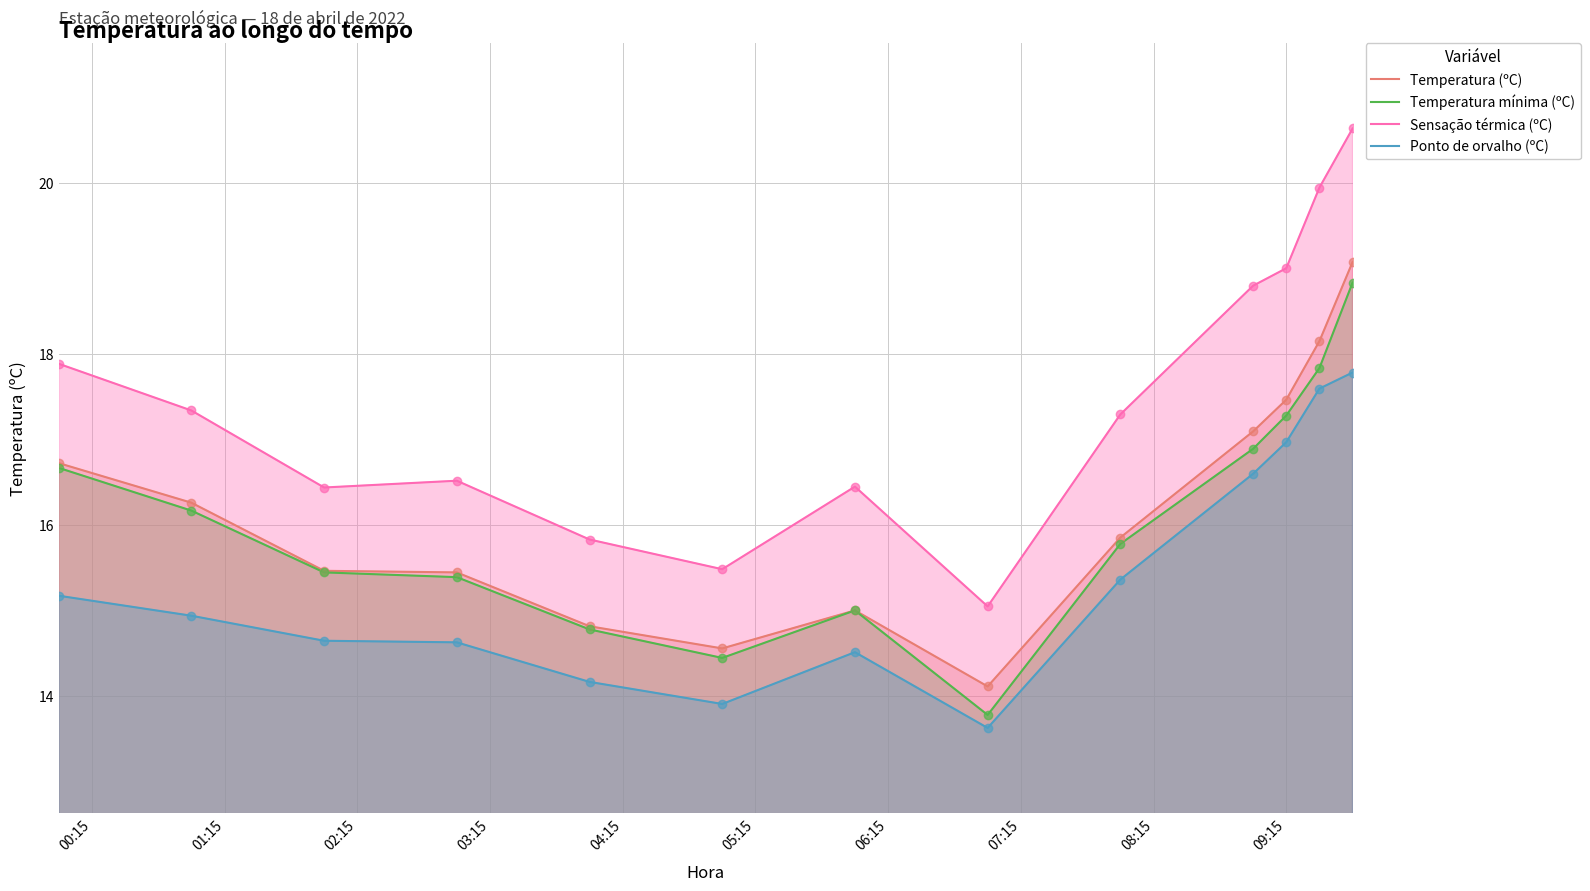

What are all the series names shown in the legend?

Temperatura (ºC), Temperatura mínima (ºC), Sensação térmica (ºC), Ponto de orvalho (ºC)